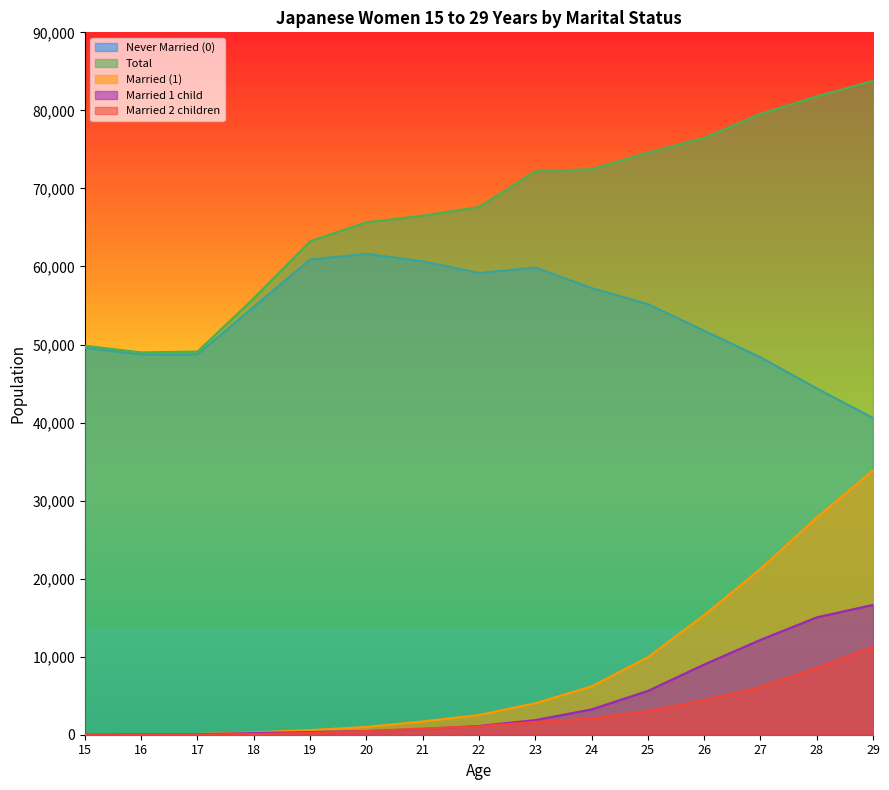

Rank the categories by Married 2 children value from lowest to highest.

15, 16, 17, 18, 19, 20, 21, 22, 23, 24, 25, 26, 27, 28, 29